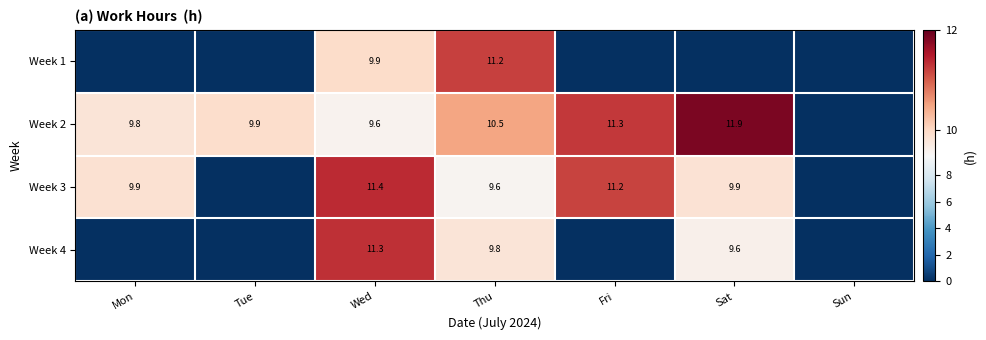

True or false: Week 3 has a value of 11.2 at Fri.

True